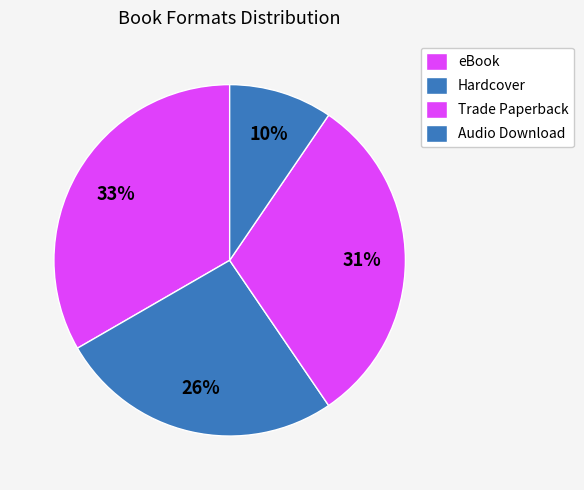

How many segments does this pie chart have?

4